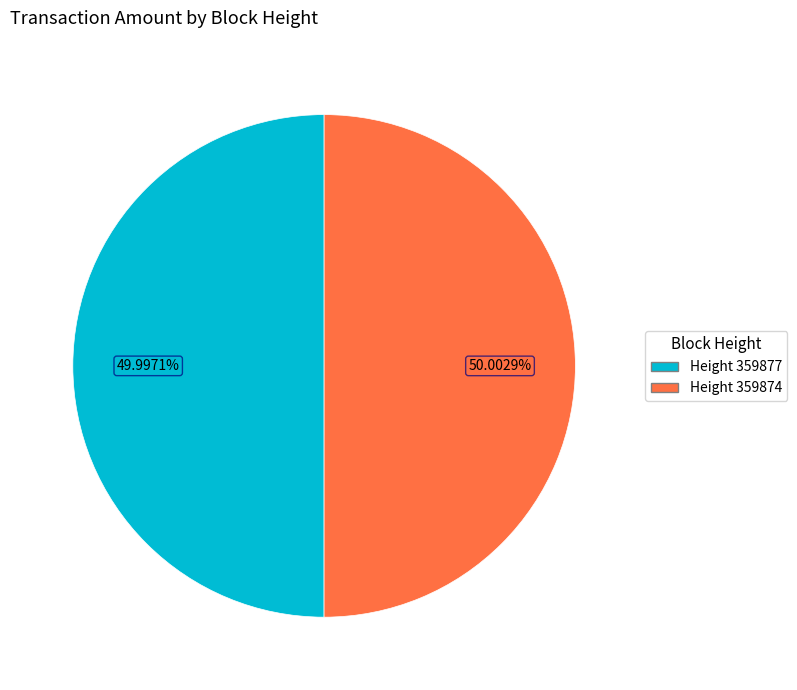

Is there any slice that represents more than half of the pie?

Yes